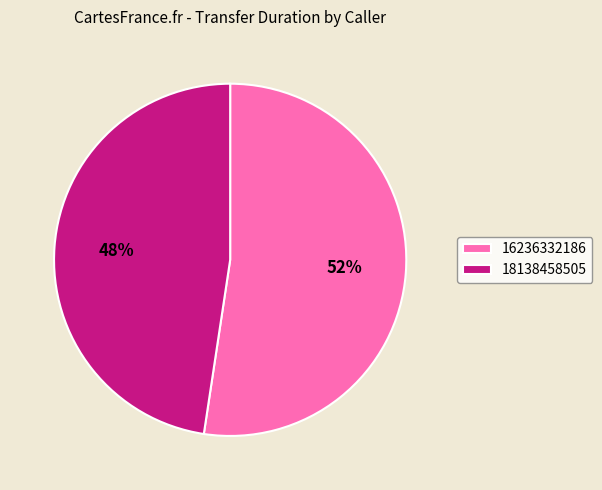

To the nearest percent, what is the average slice percentage?

50%